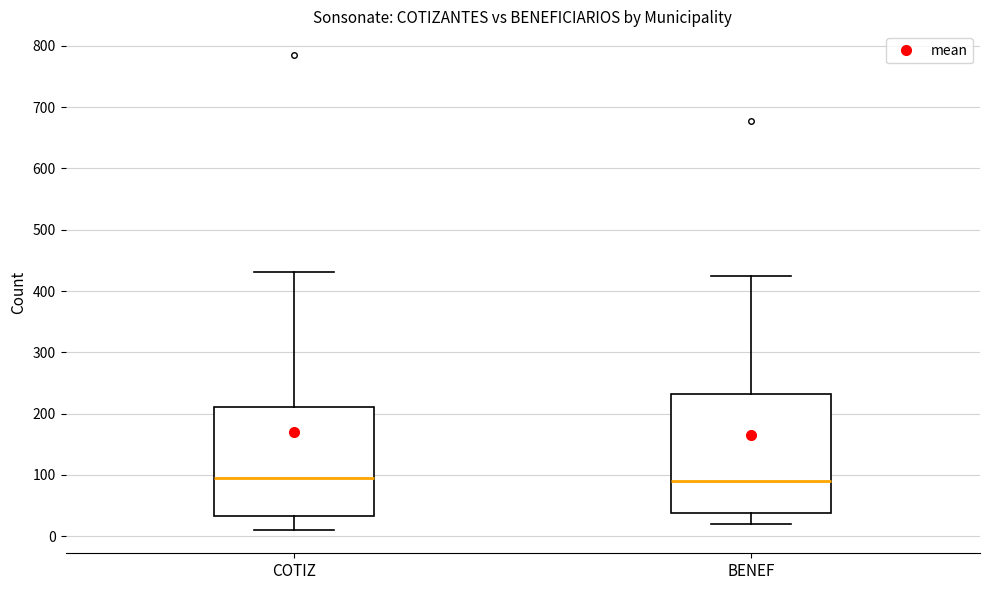

Reading left to right, transcribe this box plot: for each box, give where its median line is, the range the box spans, and where its two whiskers end, as read against the y-axis. The values are not printed on the chart, so give them approximately, as read against the axis.

COTIZ: median 90, box 30 to 210, whiskers 10 to 430
BENEF: median 90, box 40 to 230, whiskers 20 to 430